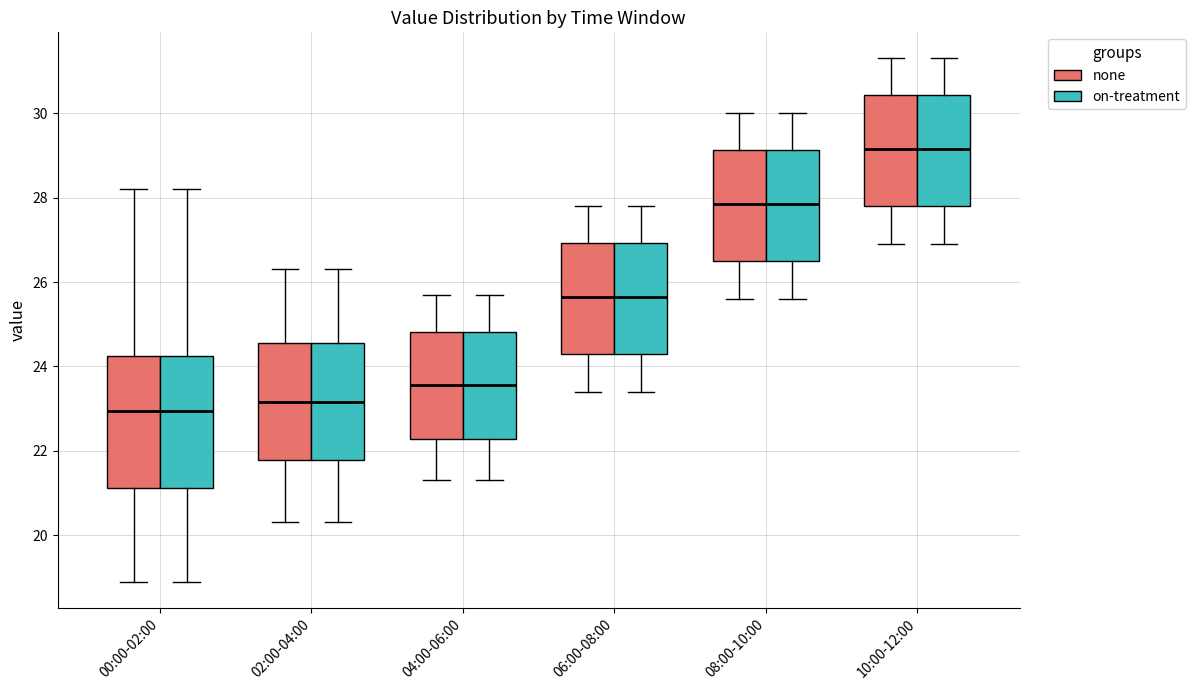

Reading left to right, transcribe this box plot: for each box, give where its median line is, the range the box spans, and where its two whiskers end, as read against the y-axis. The values are not printed on the chart, so give them approximately, as read against the axis.

00:00-02:00 (none): median 23.0, box 21.2 to 24.2, whiskers 19.0 to 28.2
00:00-02:00 (on-treatment): median 23.0, box 21.2 to 24.2, whiskers 19.0 to 28.2
02:00-04:00 (none): median 23.2, box 21.8 to 24.6, whiskers 20.4 to 26.4
02:00-04:00 (on-treatment): median 23.2, box 21.8 to 24.6, whiskers 20.4 to 26.4
04:00-06:00 (none): median 23.6, box 22.2 to 24.8, whiskers 21.4 to 25.8
04:00-06:00 (on-treatment): median 23.6, box 22.2 to 24.8, whiskers 21.4 to 25.8
06:00-08:00 (none): median 25.6, box 24.4 to 27.0, whiskers 23.4 to 27.8
06:00-08:00 (on-treatment): median 25.6, box 24.4 to 27.0, whiskers 23.4 to 27.8
08:00-10:00 (none): median 27.8, box 26.6 to 29.2, whiskers 25.6 to 30.0
08:00-10:00 (on-treatment): median 27.8, box 26.6 to 29.2, whiskers 25.6 to 30.0
10:00-12:00 (none): median 29.2, box 27.8 to 30.4, whiskers 27.0 to 31.4
10:00-12:00 (on-treatment): median 29.2, box 27.8 to 30.4, whiskers 27.0 to 31.4